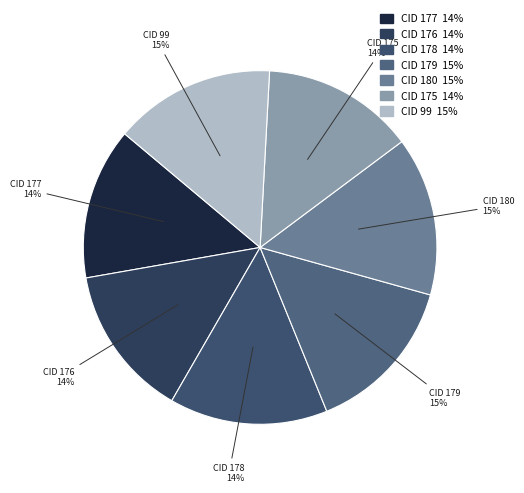

Is it true that CID 177 is 1% of the pie?

False